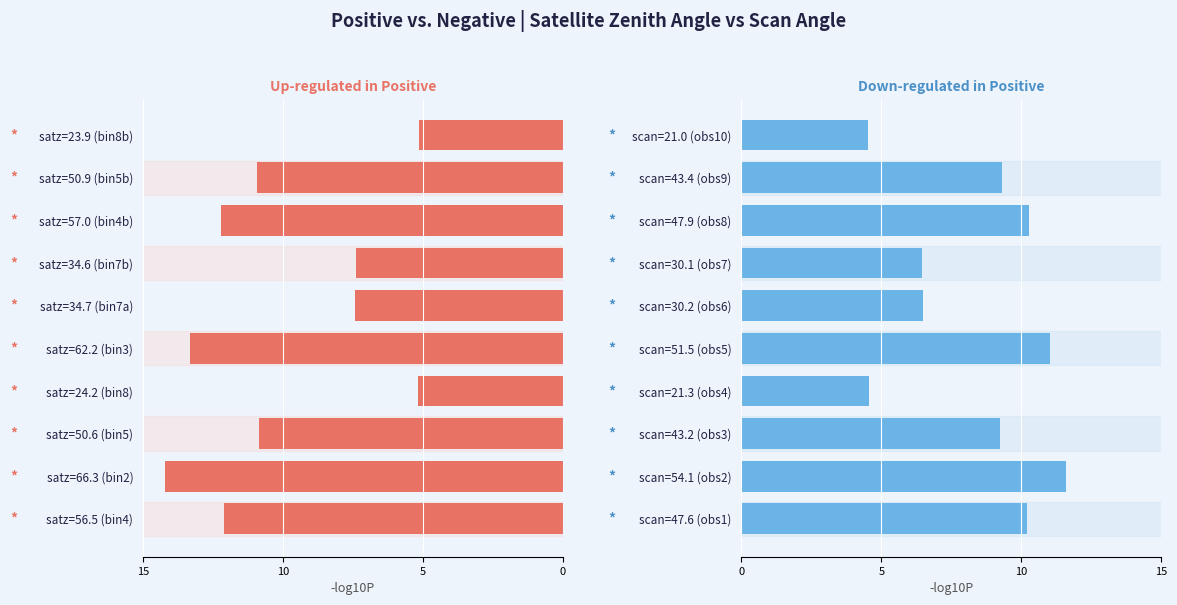

What is the difference between the maximum and minimum values in the scan_angle_mean series?

7.1